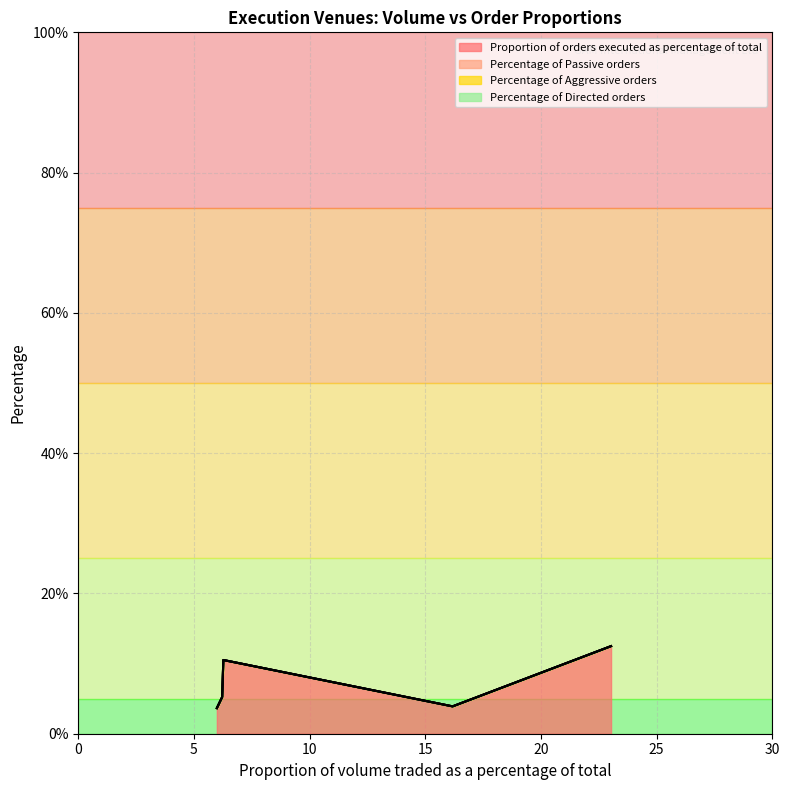

What is the difference between the maximum and second lowest values in the Proportion of orders executed as percentage of total series?

8.6